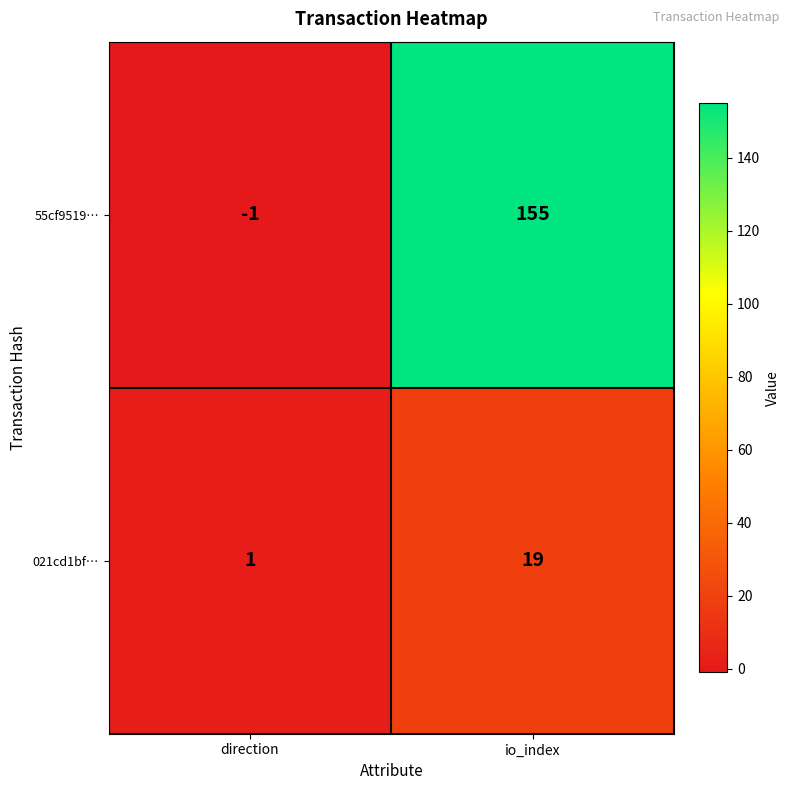

Which series has the largest total across all categories?

55cf9519…